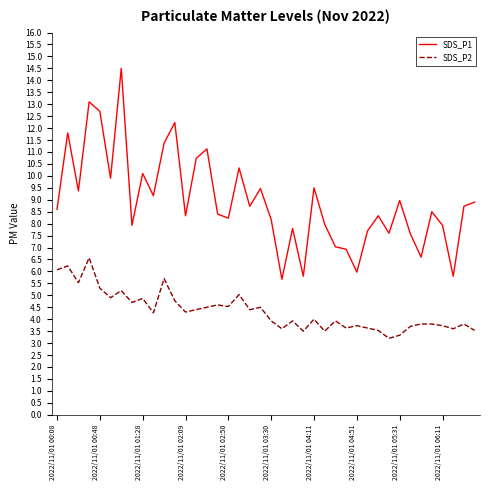

True or false: SDS_P2 and SDS_P1 intersect in this chart.

False